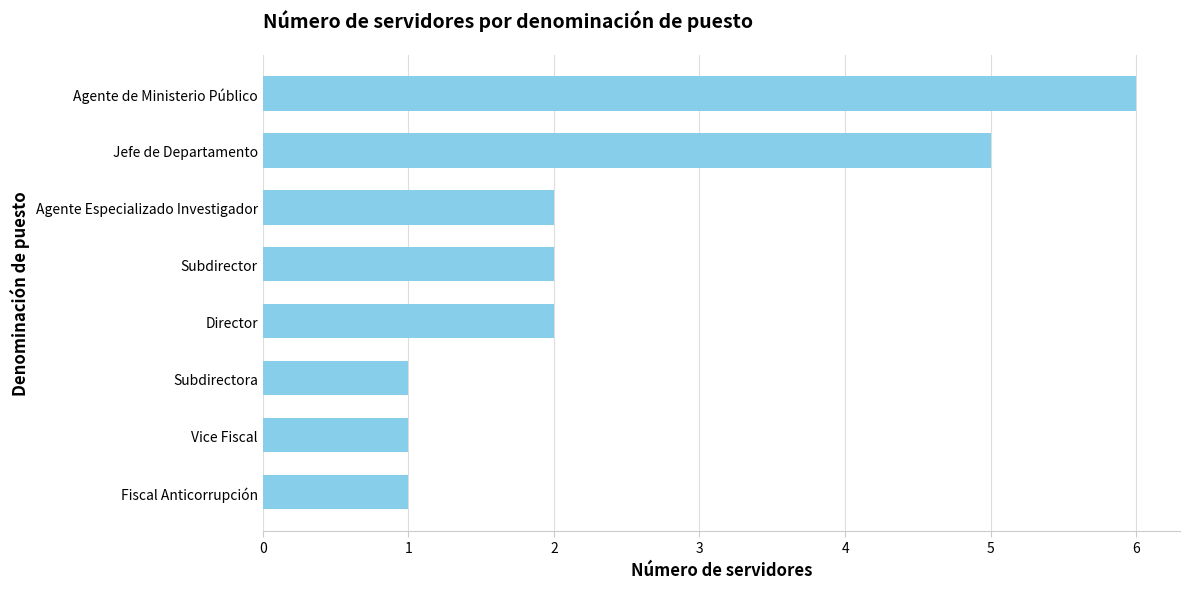

At which category does the chart reach its peak across all series?

Agente de Ministerio Público